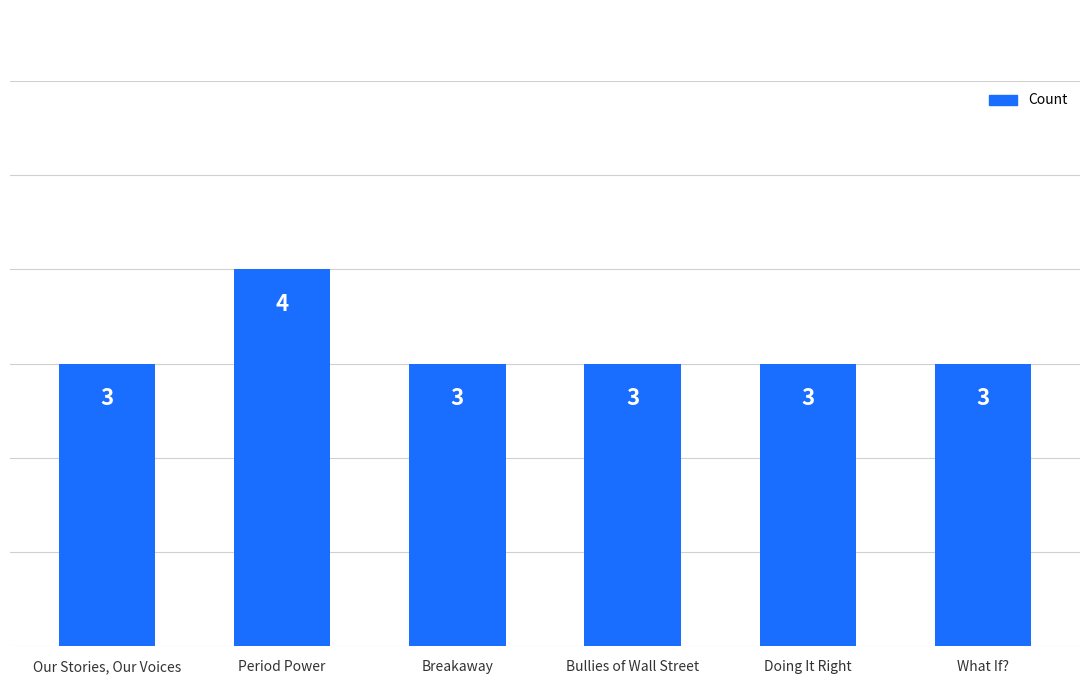

The value at Breakaway is 5. True or false?

False